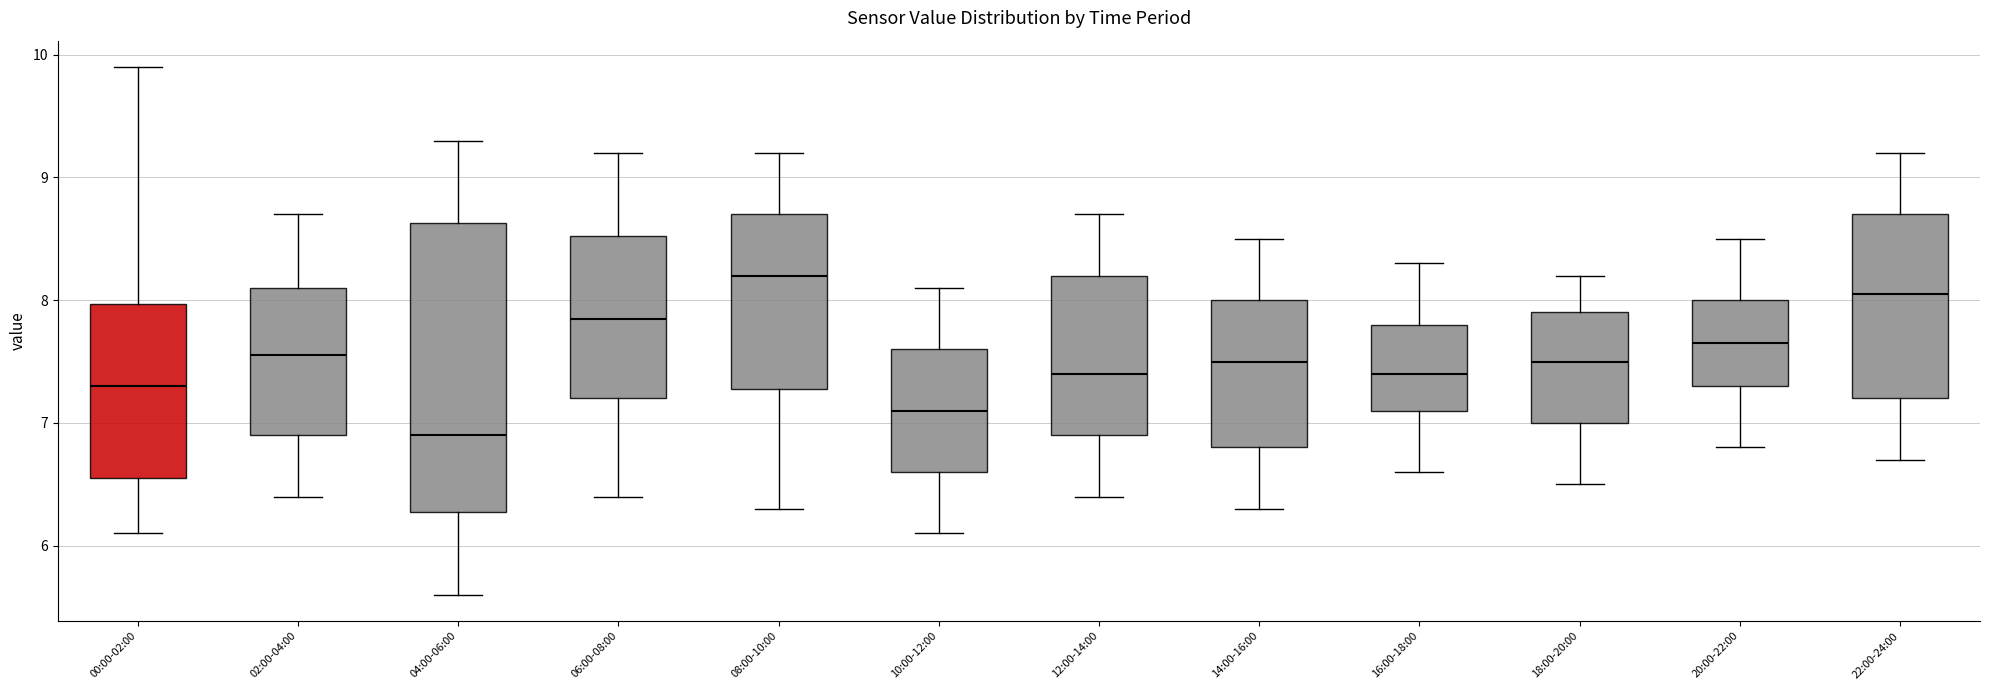

Reading left to right, transcribe this box plot: for each box, give where its median line is, the range the box spans, and where its two whiskers end, as read against the y-axis. The values are not printed on the chart, so give them approximately, as read against the axis.

00:00-02:00: median 7.3, box 6.6 to 8.0, whiskers 6.1 to 9.9
02:00-04:00: median 7.6, box 6.9 to 8.1, whiskers 6.4 to 8.7
04:00-06:00: median 6.9, box 6.3 to 8.6, whiskers 5.6 to 9.3
06:00-08:00: median 7.9, box 7.2 to 8.5, whiskers 6.4 to 9.2
08:00-10:00: median 8.2, box 7.3 to 8.7, whiskers 6.3 to 9.2
10:00-12:00: median 7.1, box 6.6 to 7.6, whiskers 6.1 to 8.1
12:00-14:00: median 7.4, box 6.9 to 8.2, whiskers 6.4 to 8.7
14:00-16:00: median 7.5, box 6.8 to 8.0, whiskers 6.3 to 8.5
16:00-18:00: median 7.4, box 7.1 to 7.8, whiskers 6.6 to 8.3
18:00-20:00: median 7.5, box 7.0 to 7.9, whiskers 6.5 to 8.2
20:00-22:00: median 7.7, box 7.3 to 8.0, whiskers 6.8 to 8.5
22:00-24:00: median 8.1, box 7.2 to 8.7, whiskers 6.7 to 9.2